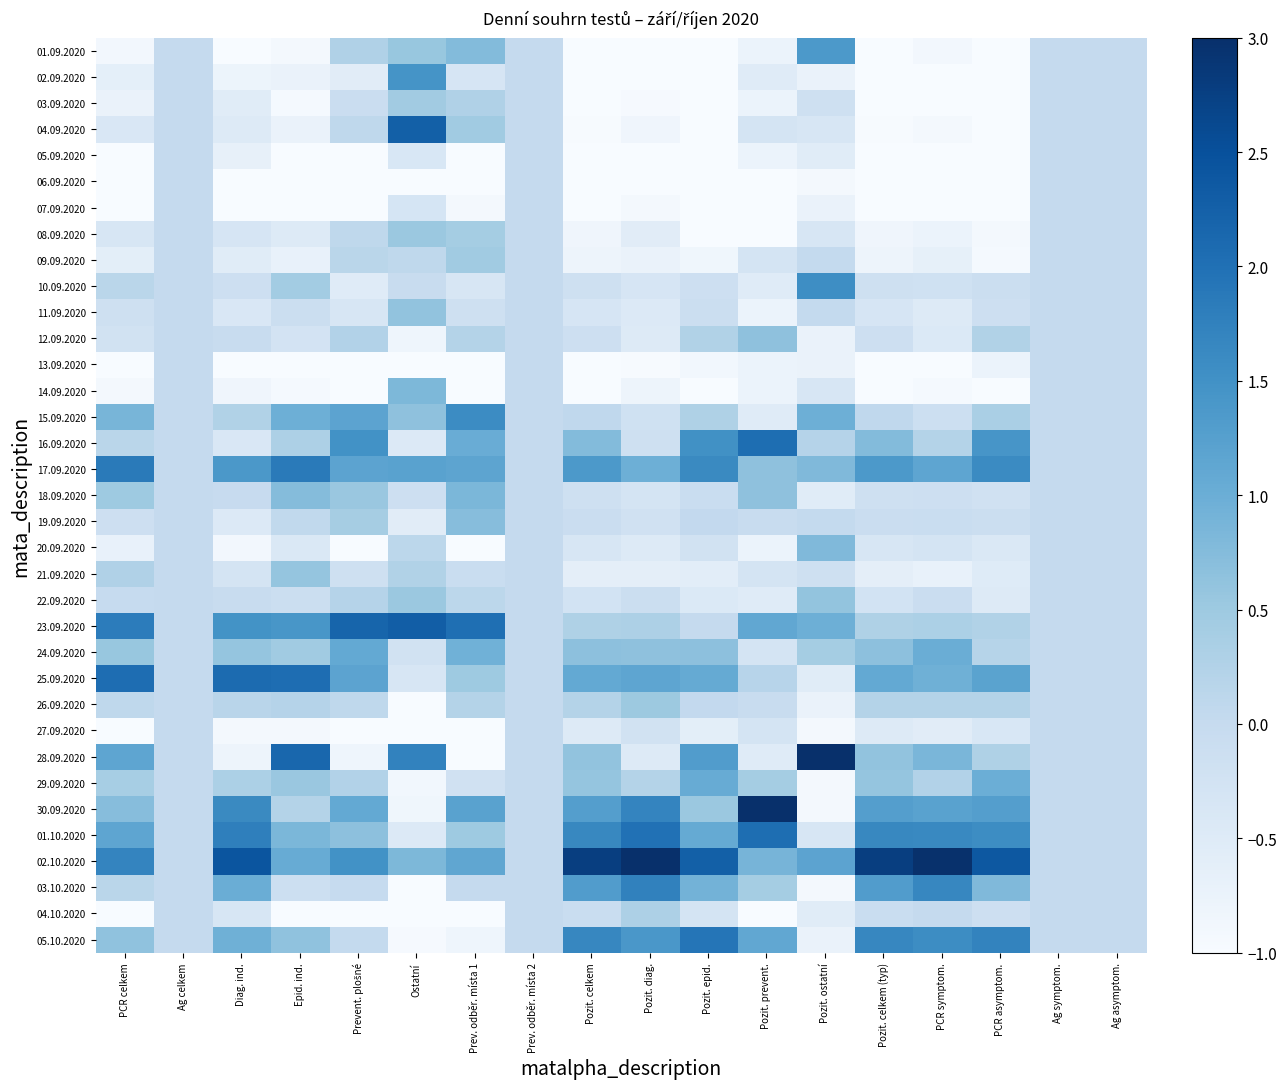

Between Prev. odběr. místa 1 and Diag. ind., which is larger?

Prev. odběr. místa 1